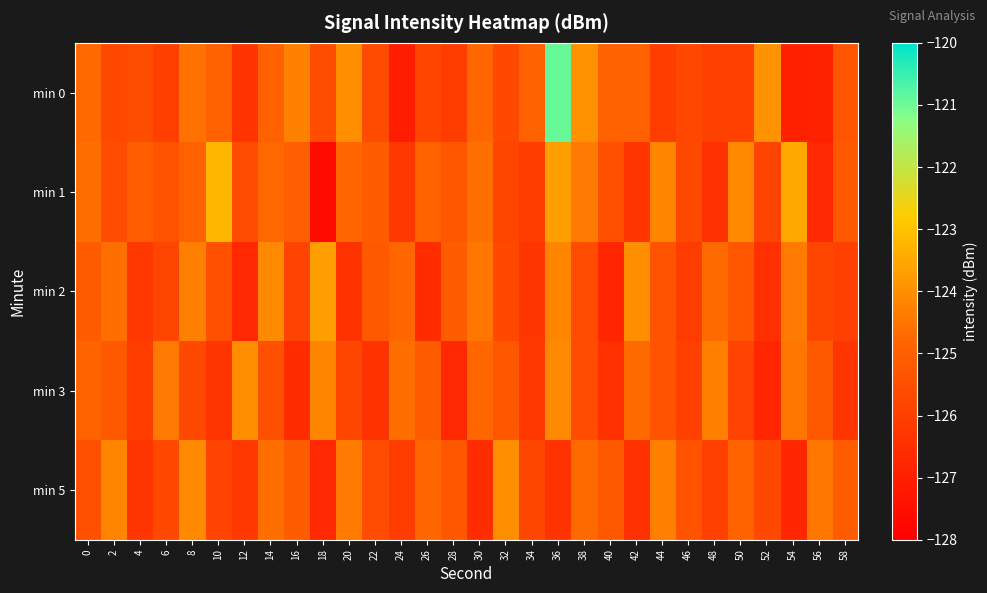

Which has a higher value, 24 or 56?

56